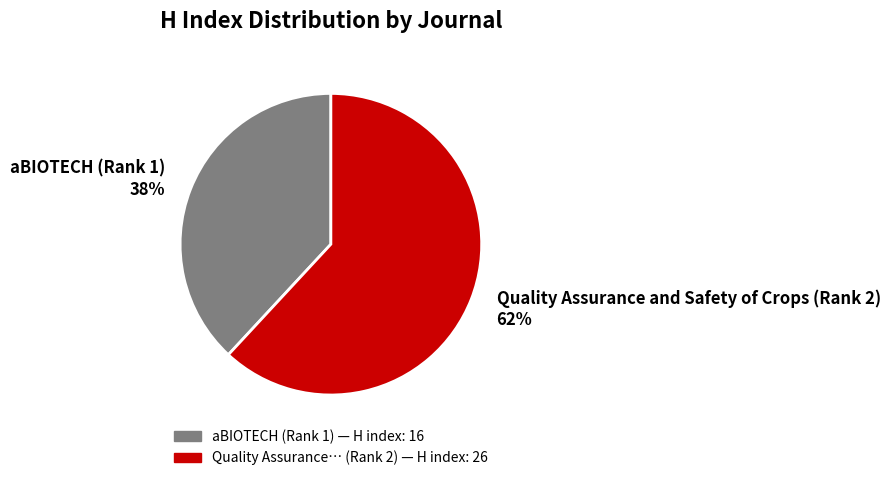

Combined, do aBIOTECH (Rank 1) 38% and Quality Assurance and Safety of Crops (Rank 2) 62% account for over 50%?

Yes